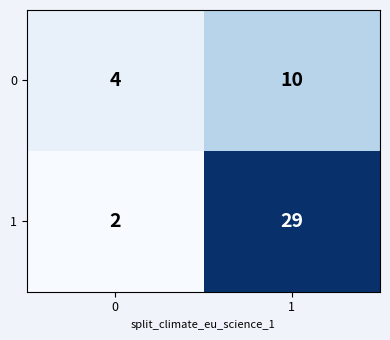

Which series changed the most between 0 and 1?

1